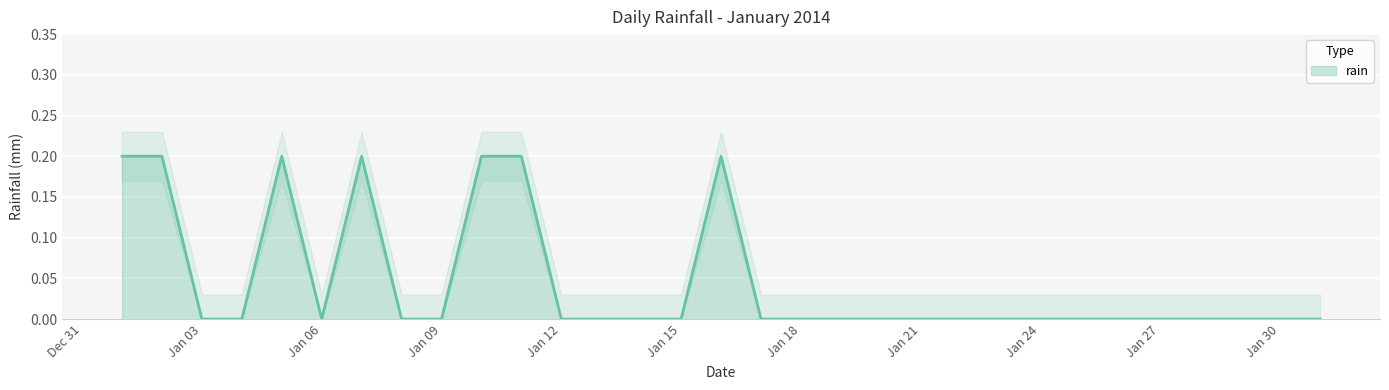

What is the value of the 2nd point from the left?

0.2